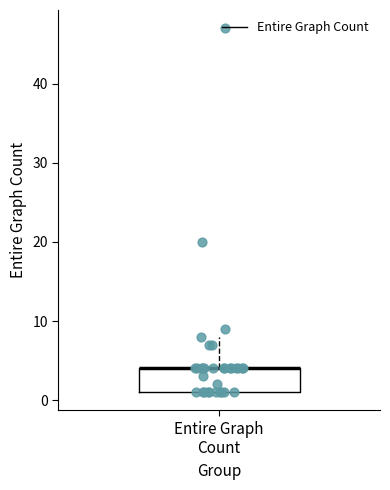

Transcribe this box plot: give where the median line is, the range the box spans, and where the two whiskers end, as read against the y-axis. The values are not printed on the chart, so give them approximately, as read against the axis.

median 4 (drawn on the box's upper edge), box 1 to 4, whiskers 1 to 8